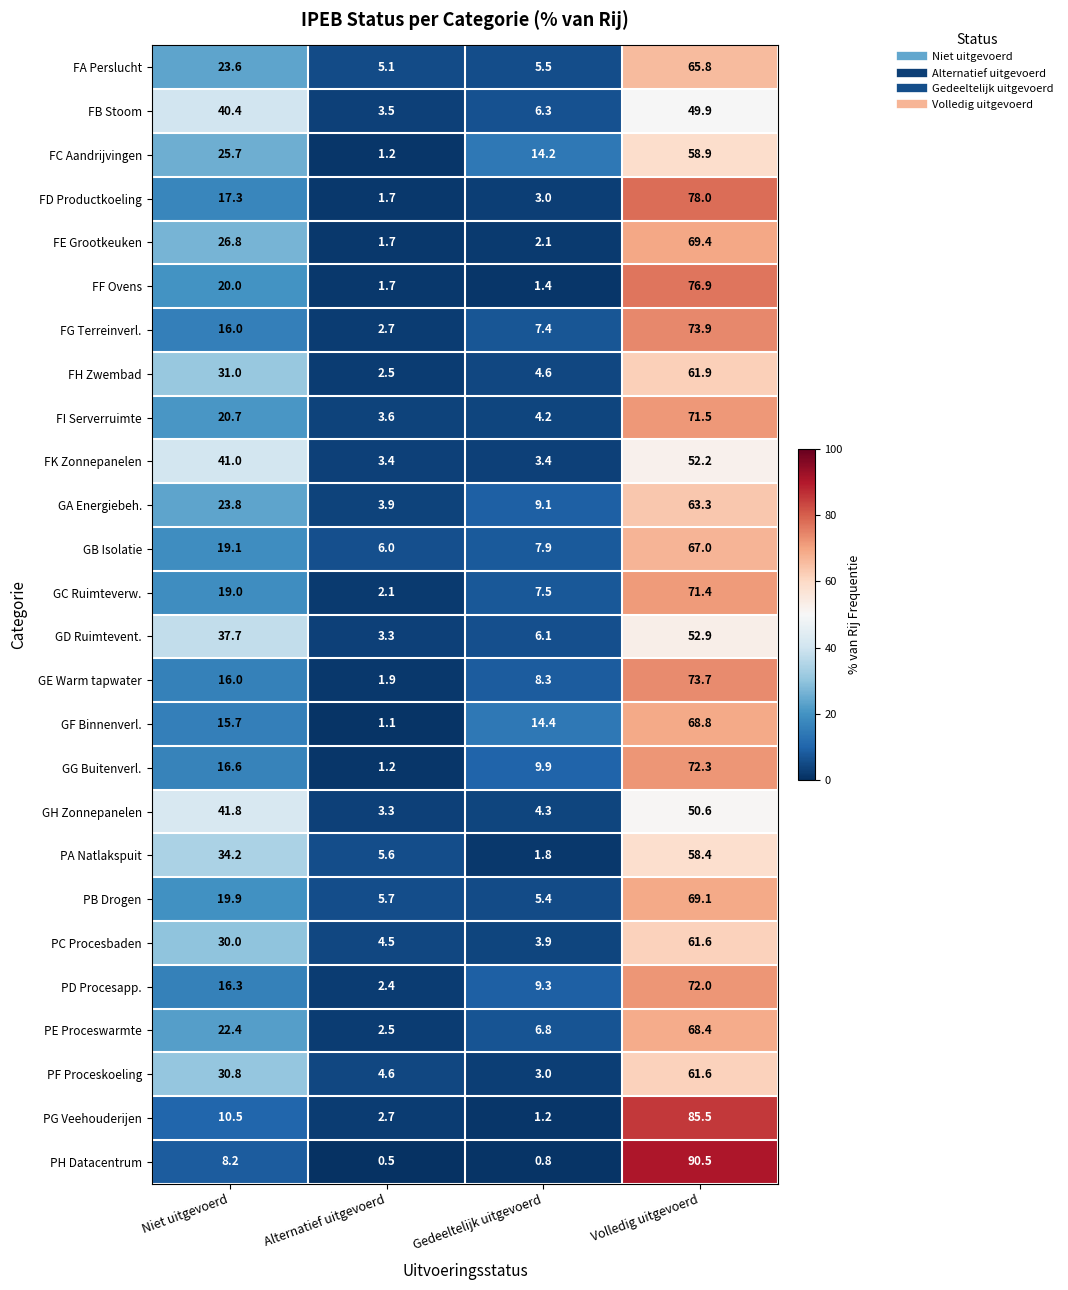

What is the total value across all series at Niet uitgevoerd?

624.5